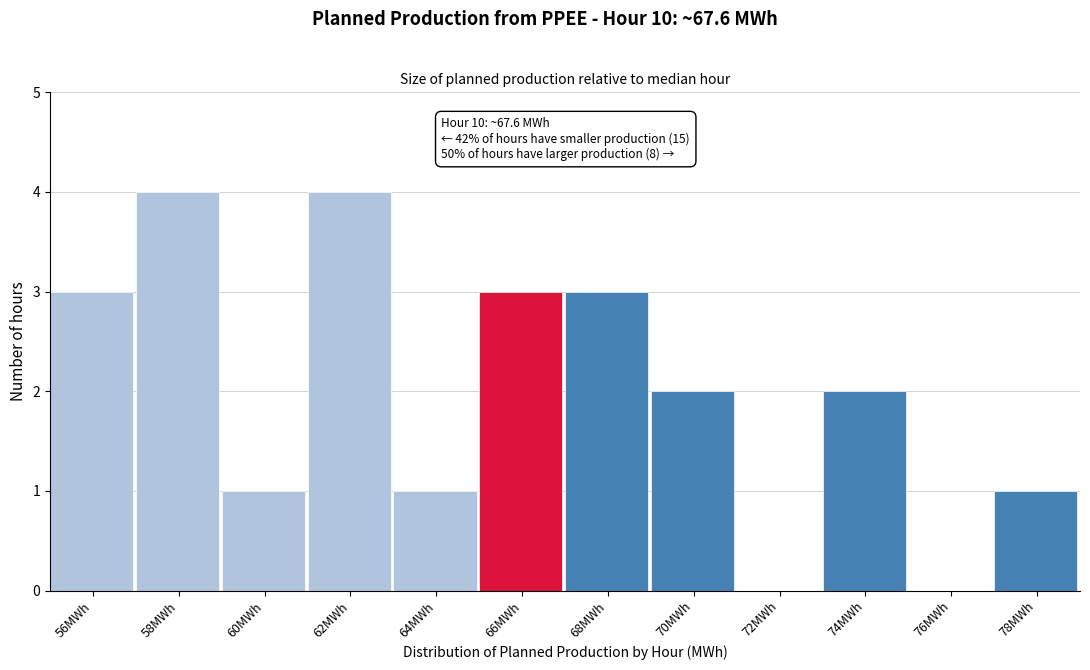

Reading left to right, list all the values displayed in this chart.

56MWh=3	58MWh=4	60MWh=1	62MWh=4	64MWh=1	66MWh=3	68MWh=3	70MWh=2	72MWh=0	74MWh=2	76MWh=0	78MWh=1